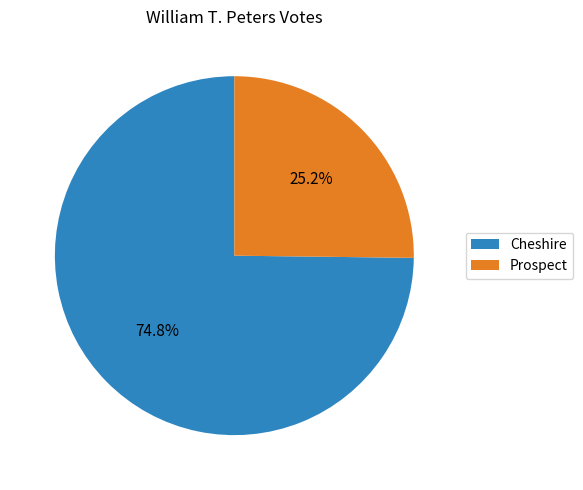

Which category has the biggest portion of the pie?

Cheshire